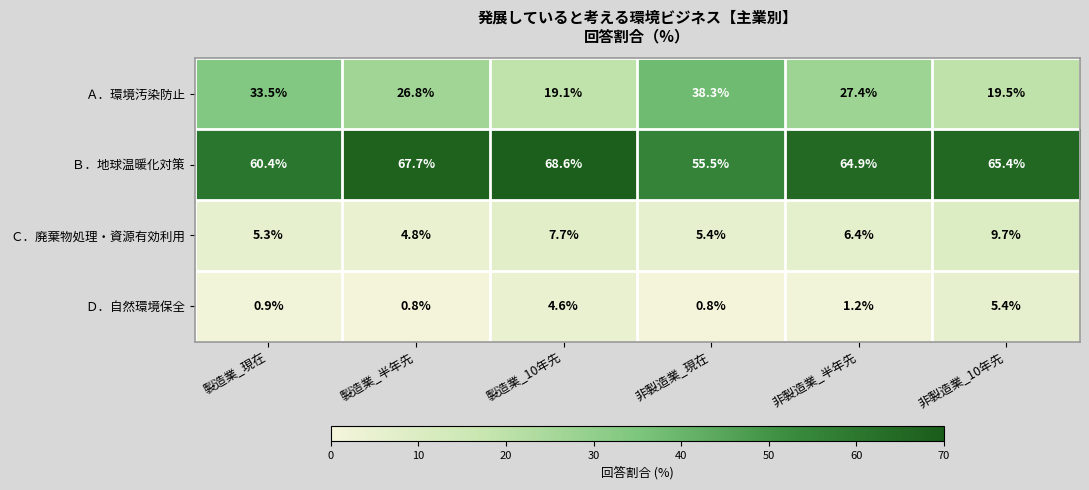

What is the total value across all series at 製造業_現在?

100.1